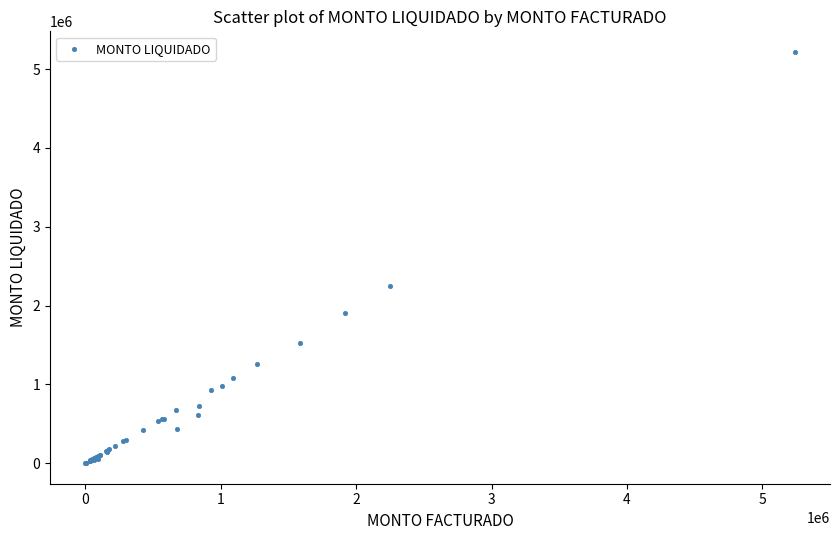

What Y value in the scatter plot is closest to 2609554?

2247793